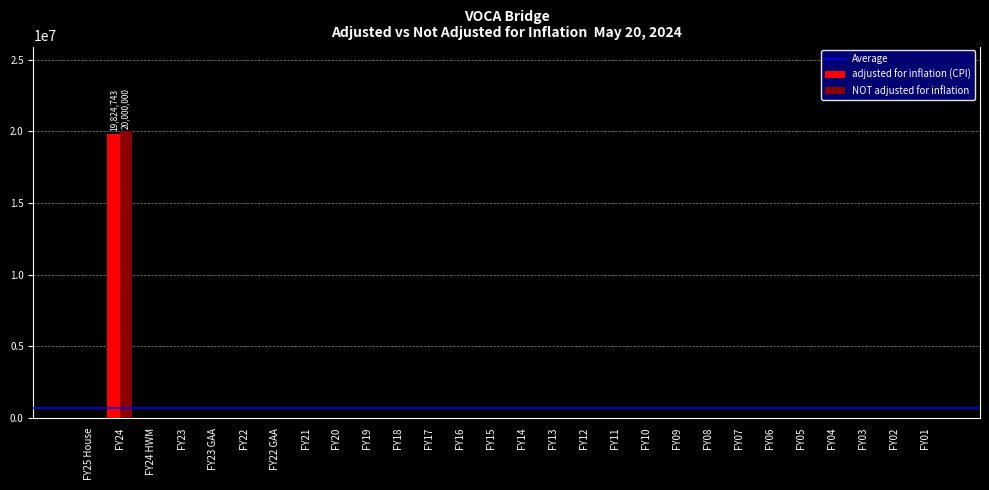

True or false: NOT adjusted for inflation has a value of 10179049 at FY02.

False